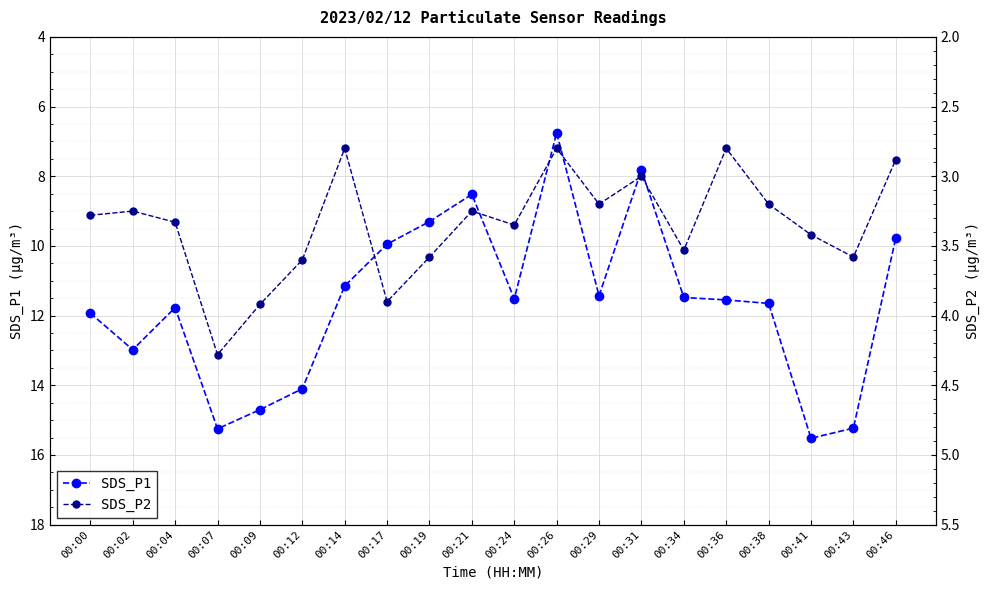

List the series in order of their peak value, lowest first.

SDS_P2, SDS_P1